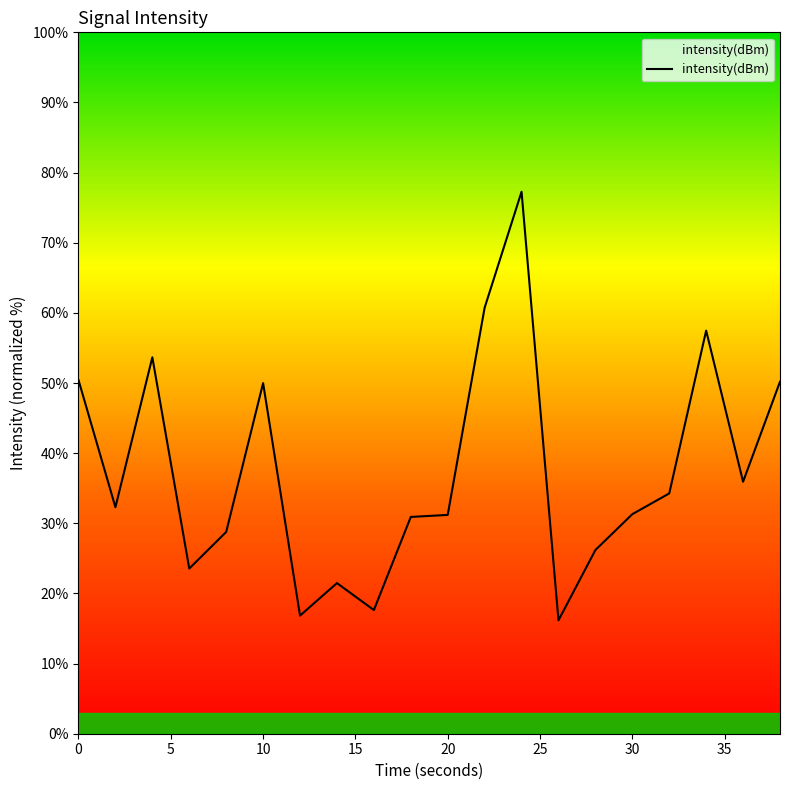

What is the difference between the maximum and minimum values?

61.1